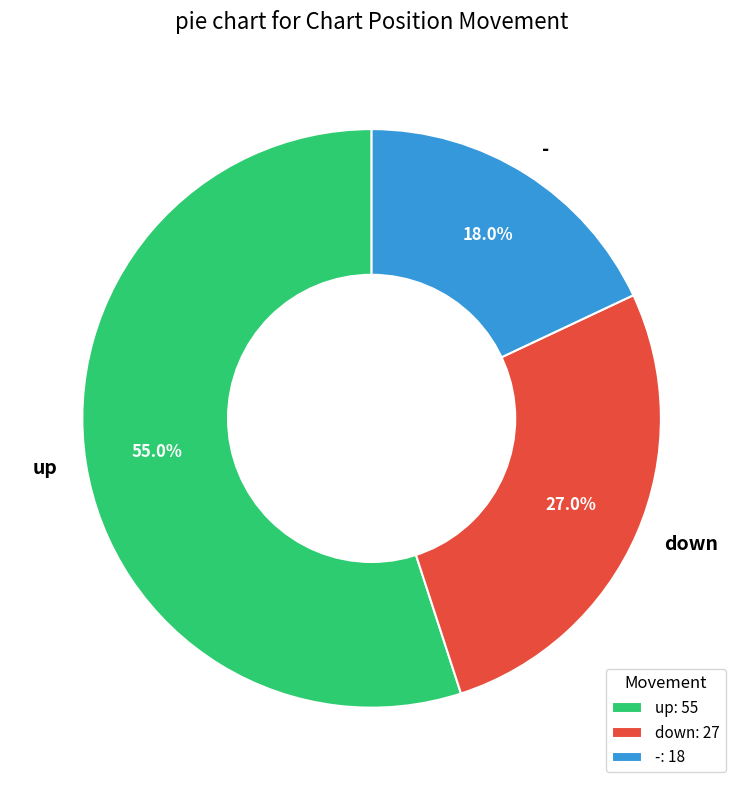

What percentage is the down slice, to the nearest percent?

27%